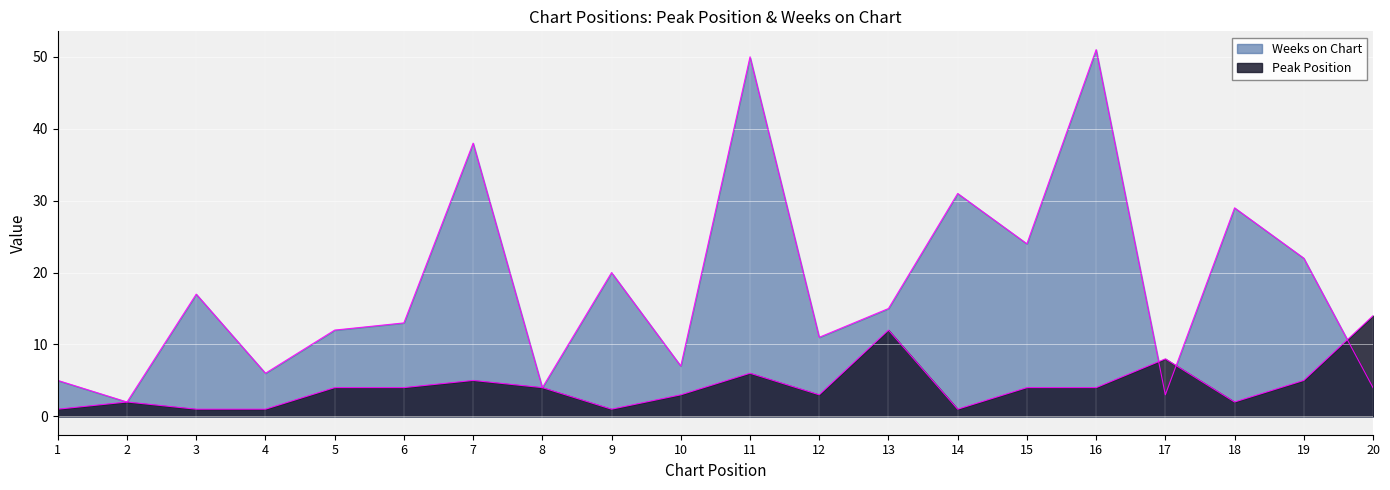

How many times do Weeks on Chart and Peak Position cross each other?

3